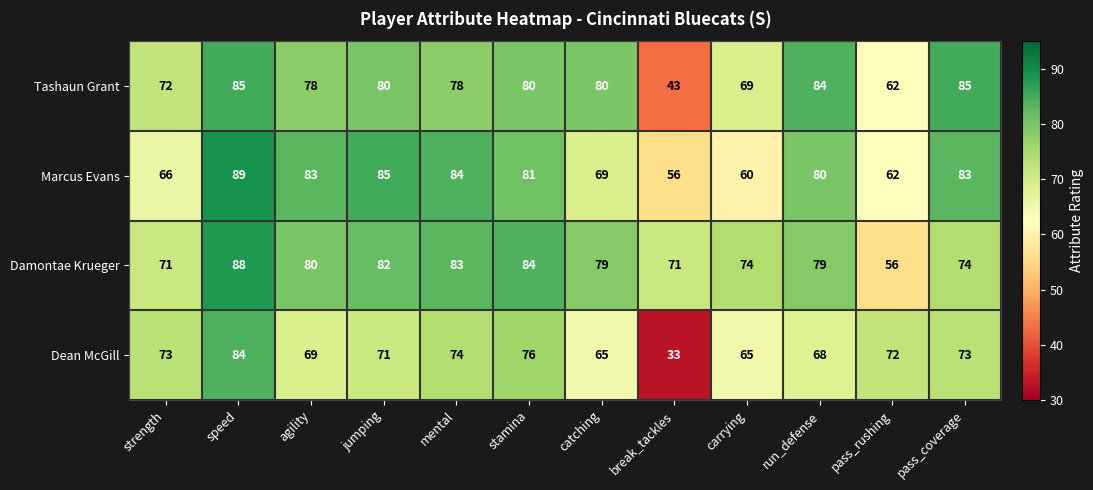

What is the difference between the maximum and second lowest values in the Marcus Evans series?

29